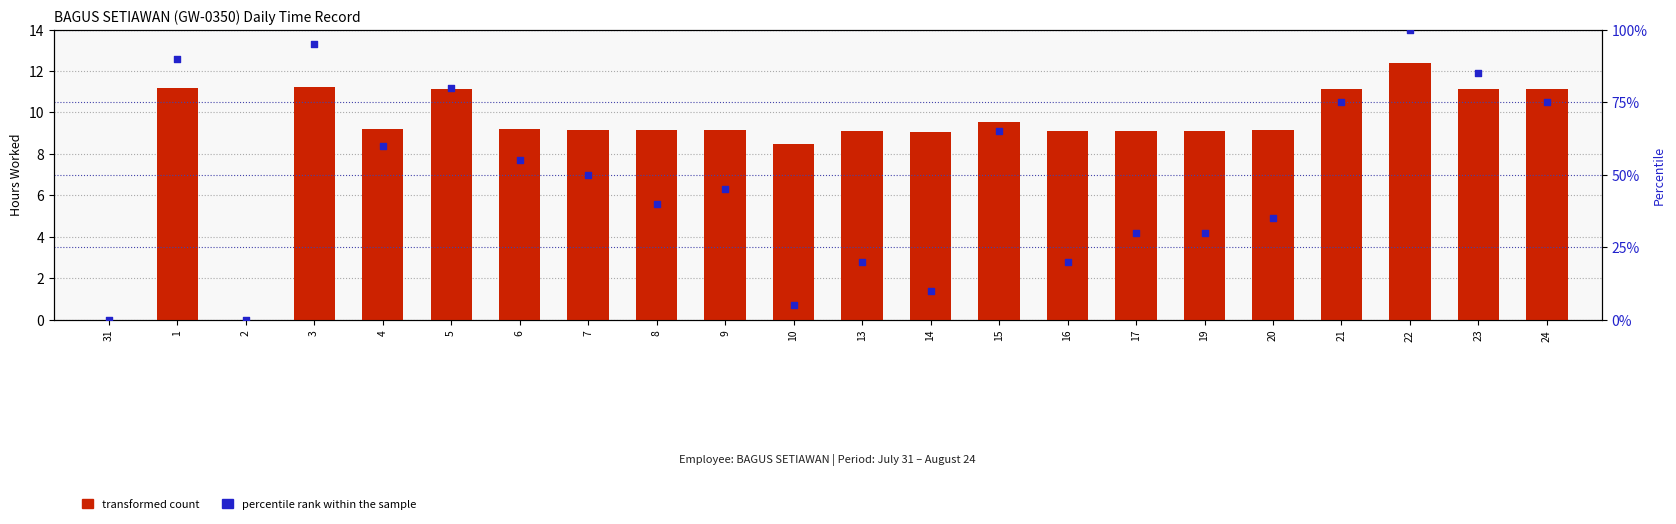

Which series contains the lowest Y value?

transformed count